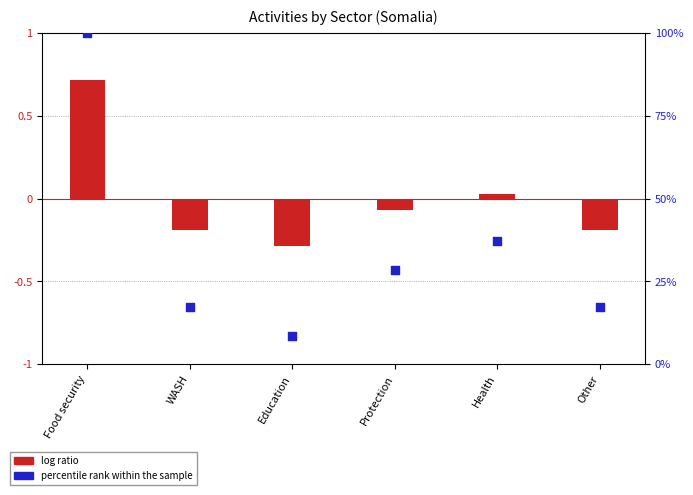

What is the total value across all series at Other?

17.0